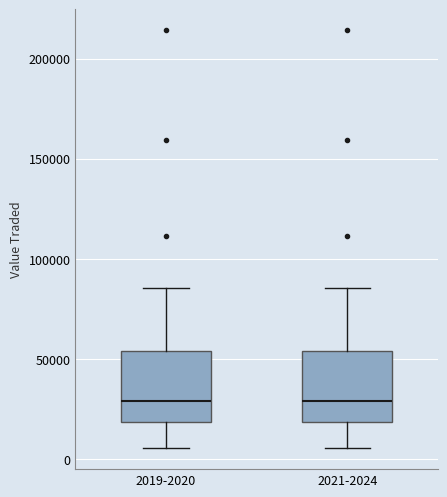

Reading left to right, transcribe this box plot: for each box, give where its median line is, the range the box spans, and where its two whiskers end, as read against the y-axis. The values are not printed on the chart, so give them approximately, as read against the axis.

2019-2020: median 30000, box 20000 to 55000, whiskers 5000 to 85000
2021-2024: median 30000, box 20000 to 55000, whiskers 5000 to 85000